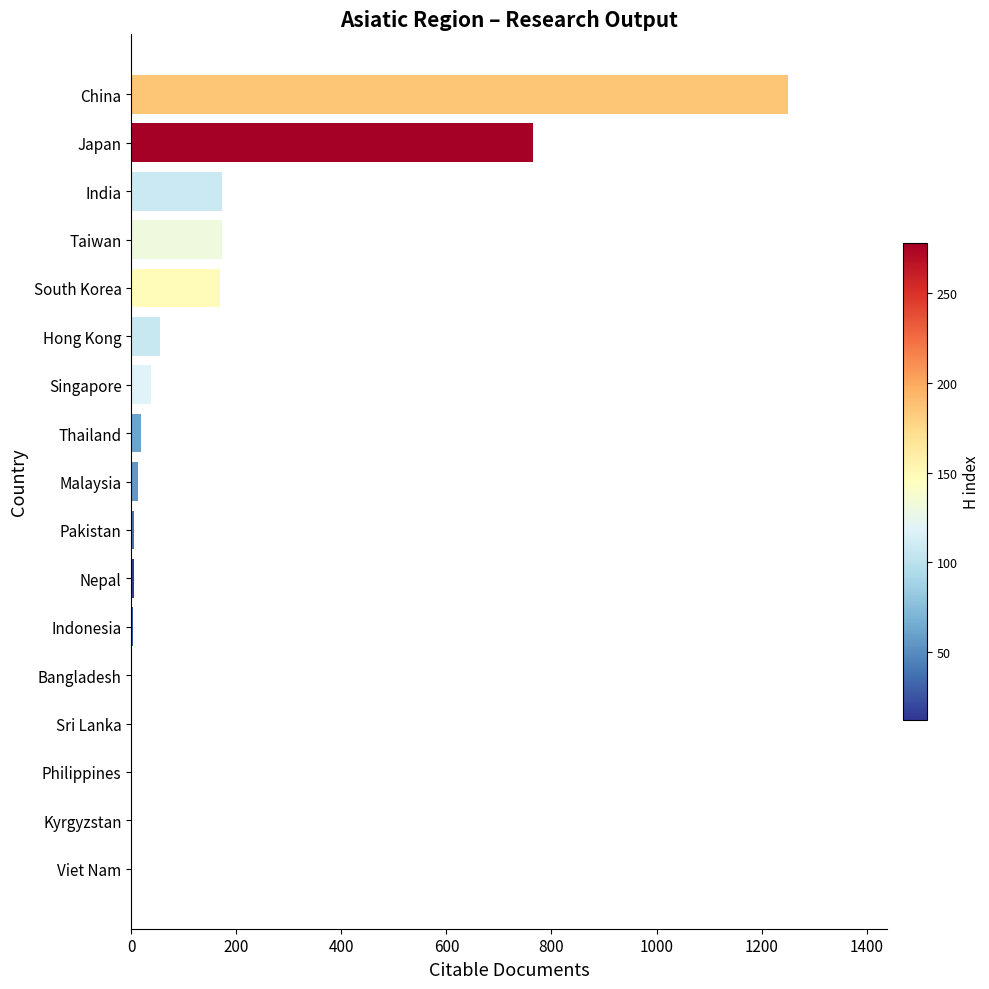

True or false: the data shows 240 at Taiwan.

False